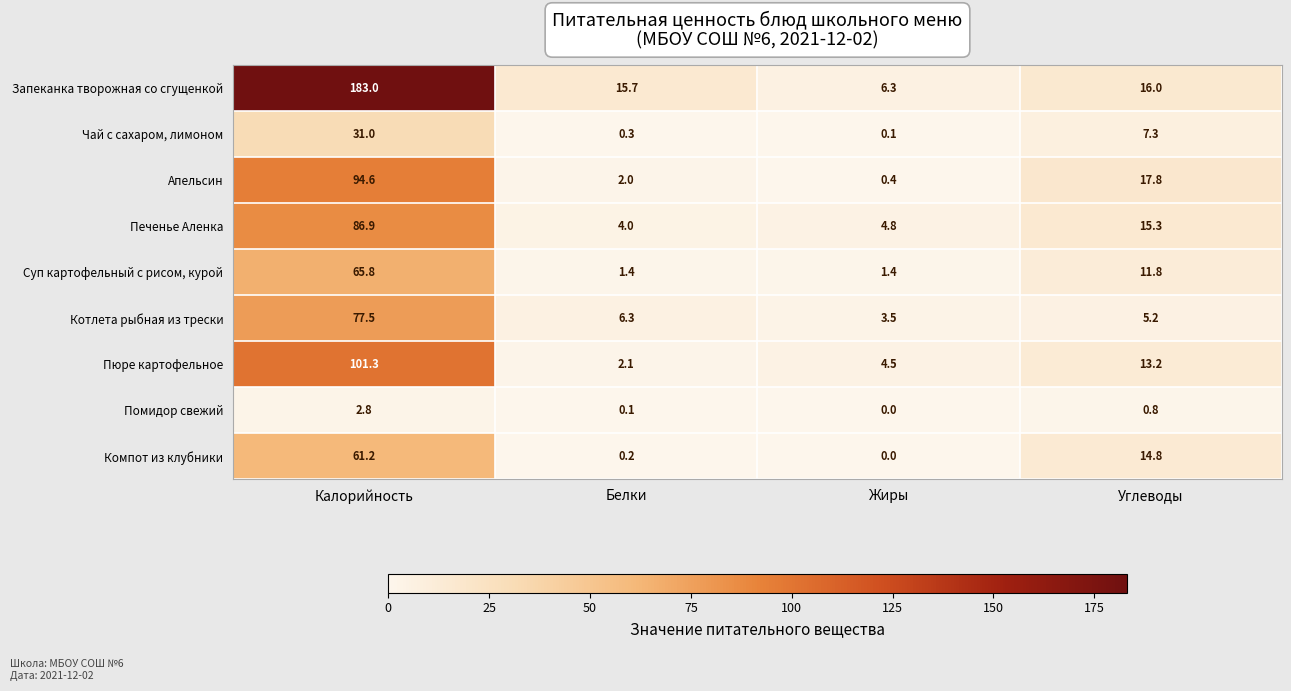

What is the sum of all Помидор свежий values?

3.7